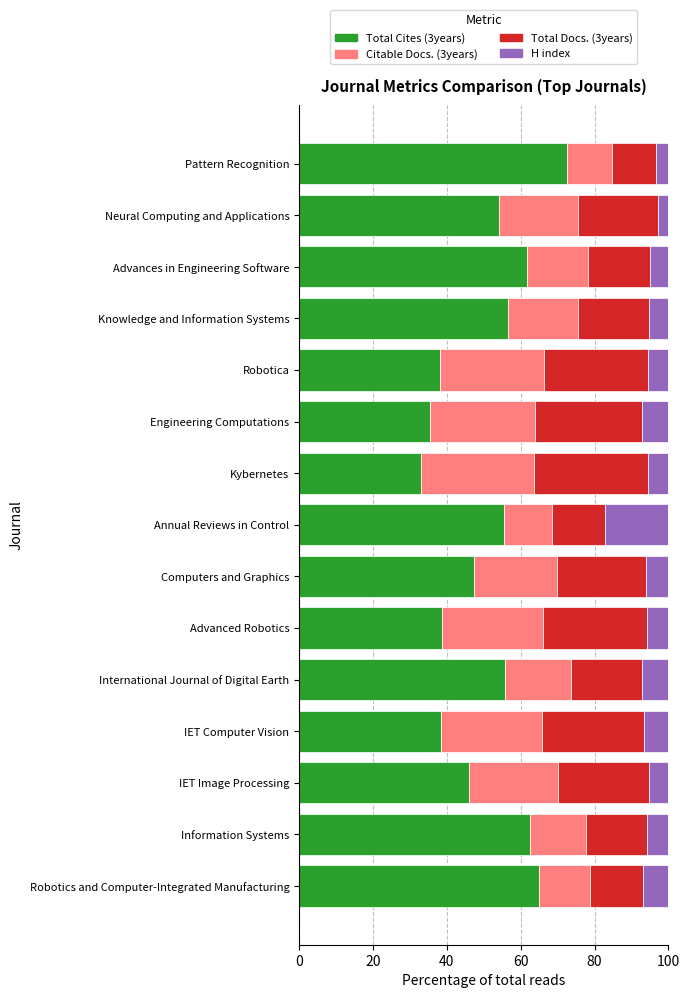

What is the total value across all series at Robotica?

100.0